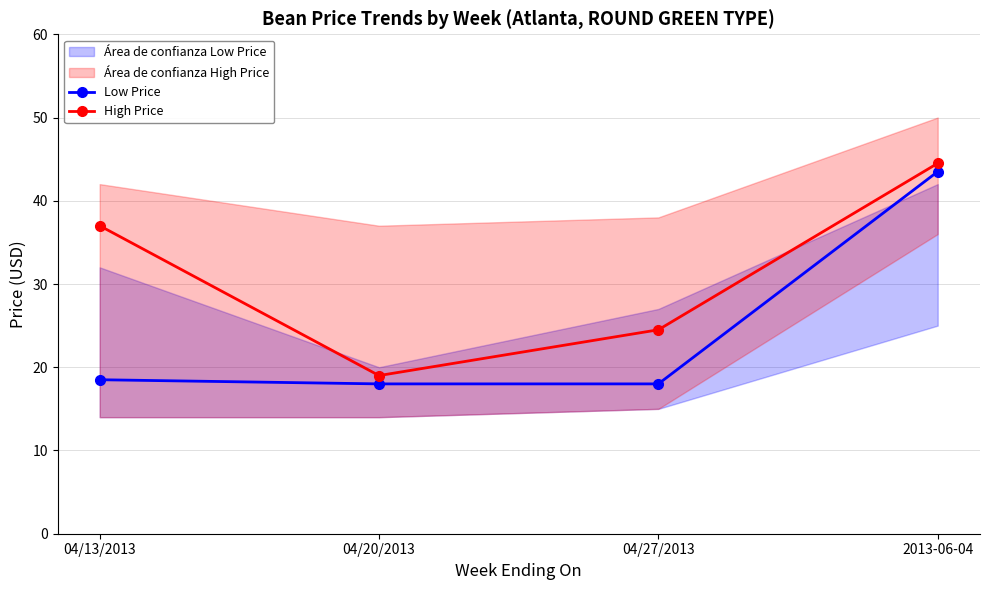

Which series changed the most between 04/13/2013 and 04/27/2013?

High Price